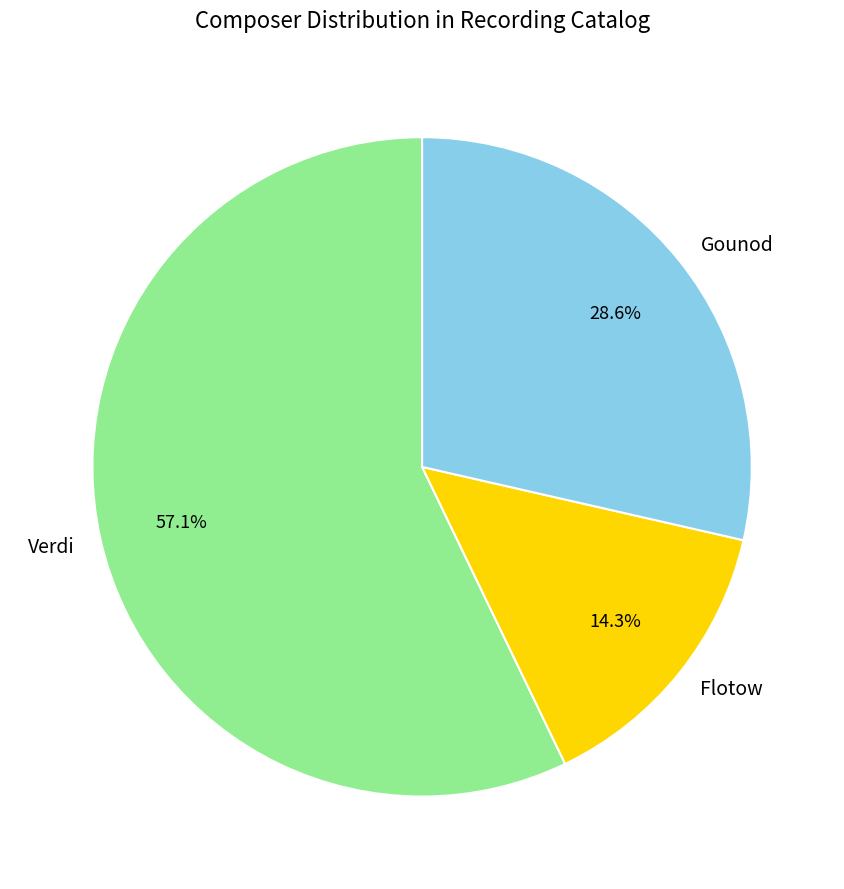

What is the ratio of the value at Verdi to the value at Flotow?

4.0